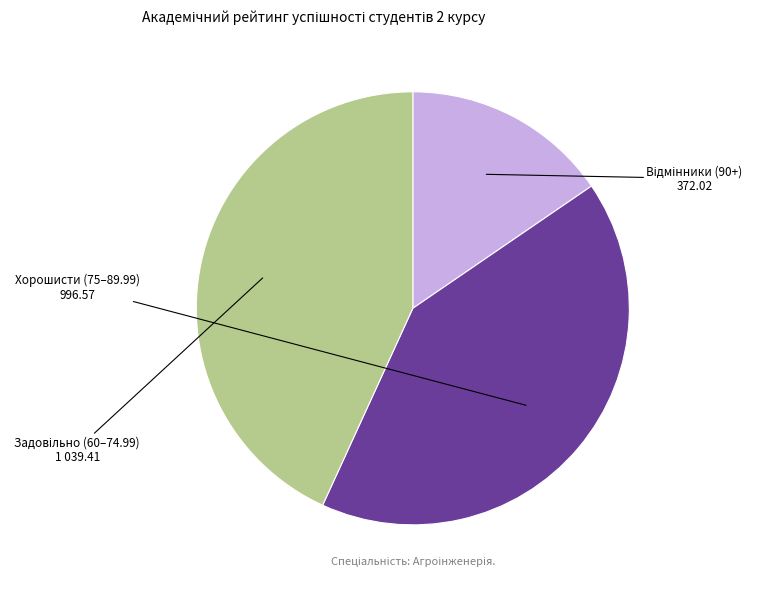

Does any single category account for the majority?

No